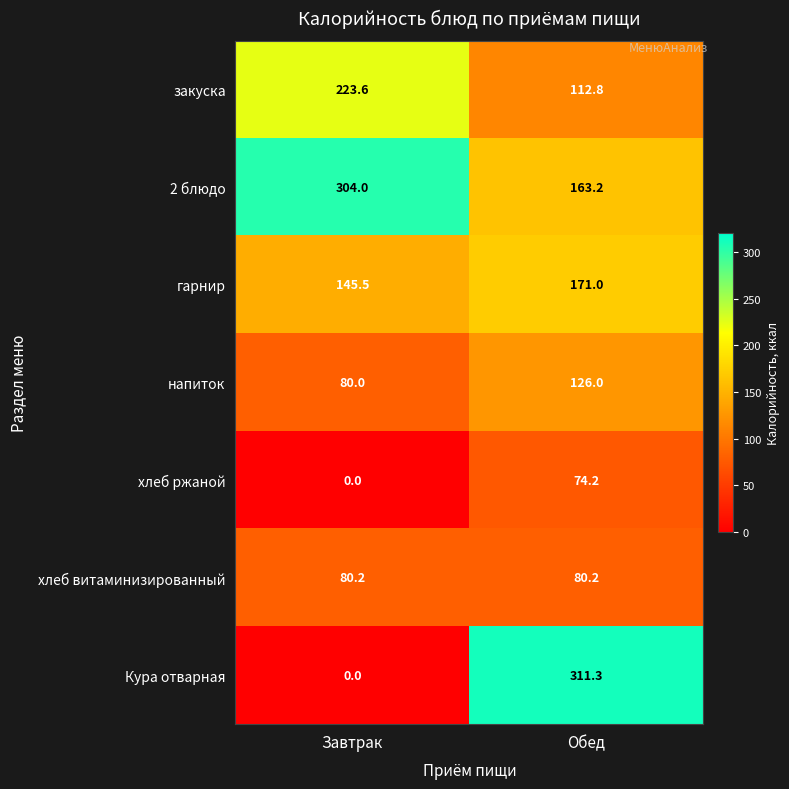

How many data points does each series have?

2